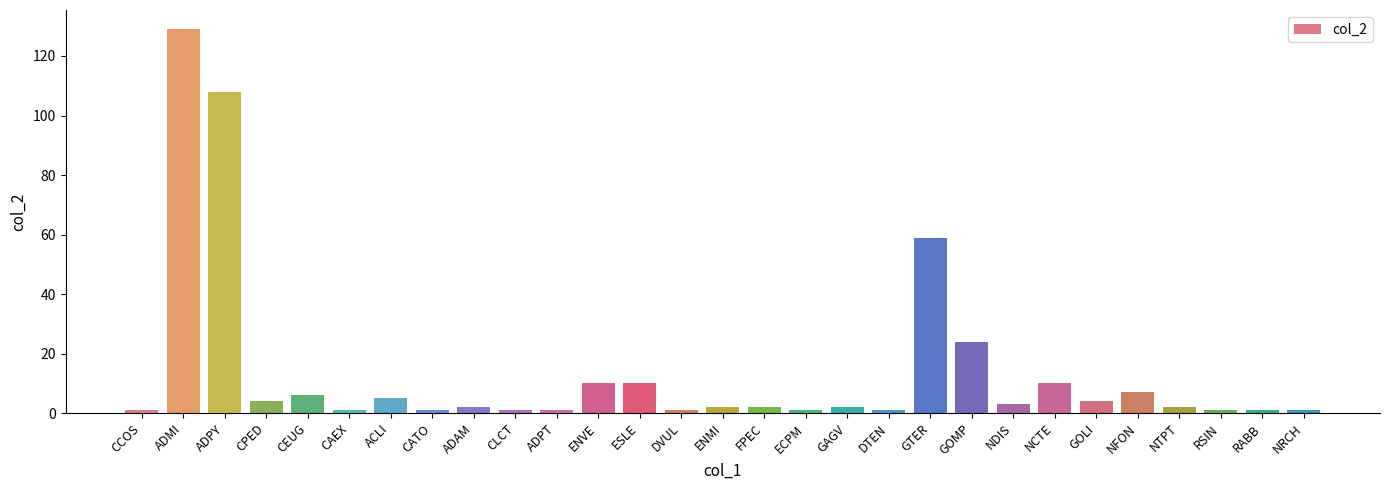

Count the number of data series in this chart.

1